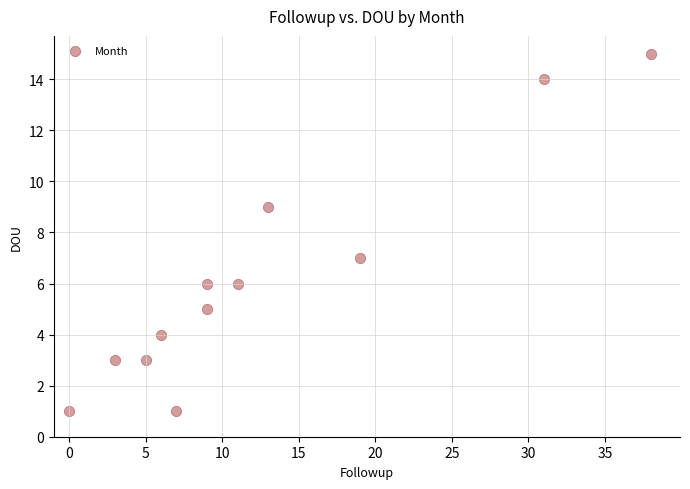

What is the range of X values (max minus min)?

38